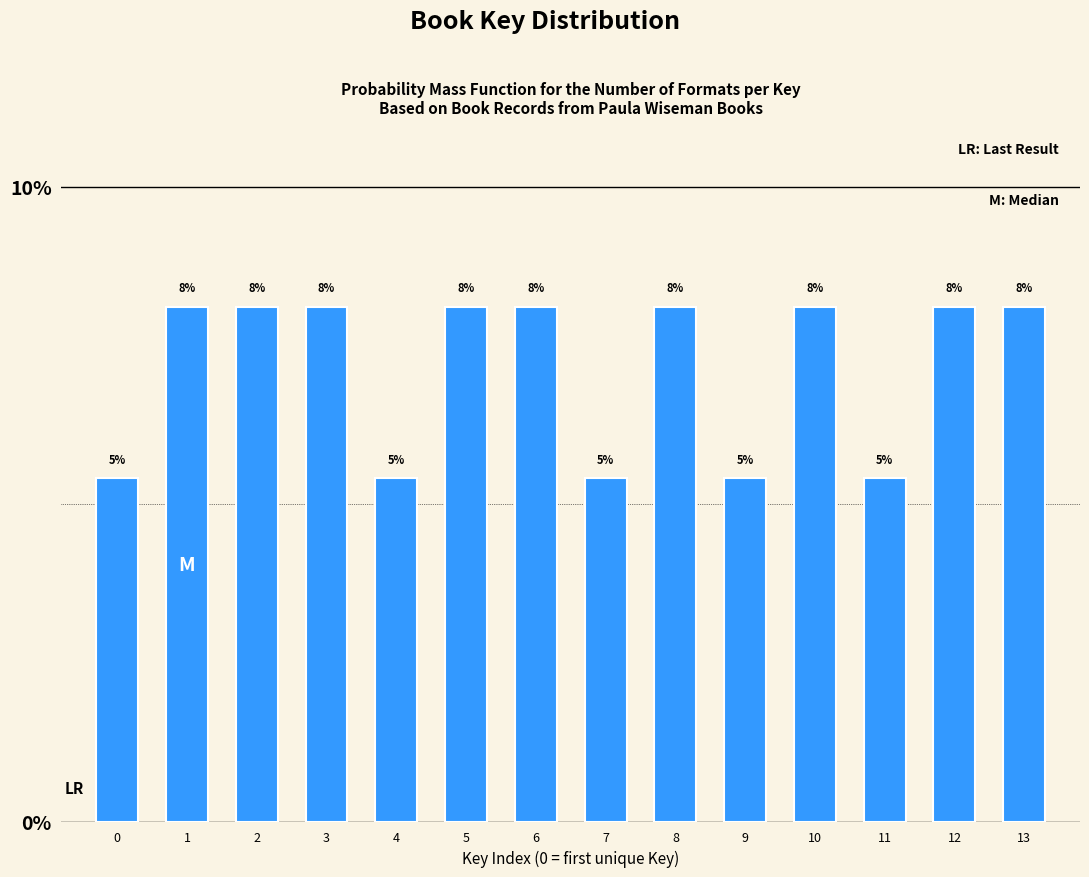

Does the chart contain any negative values?

No